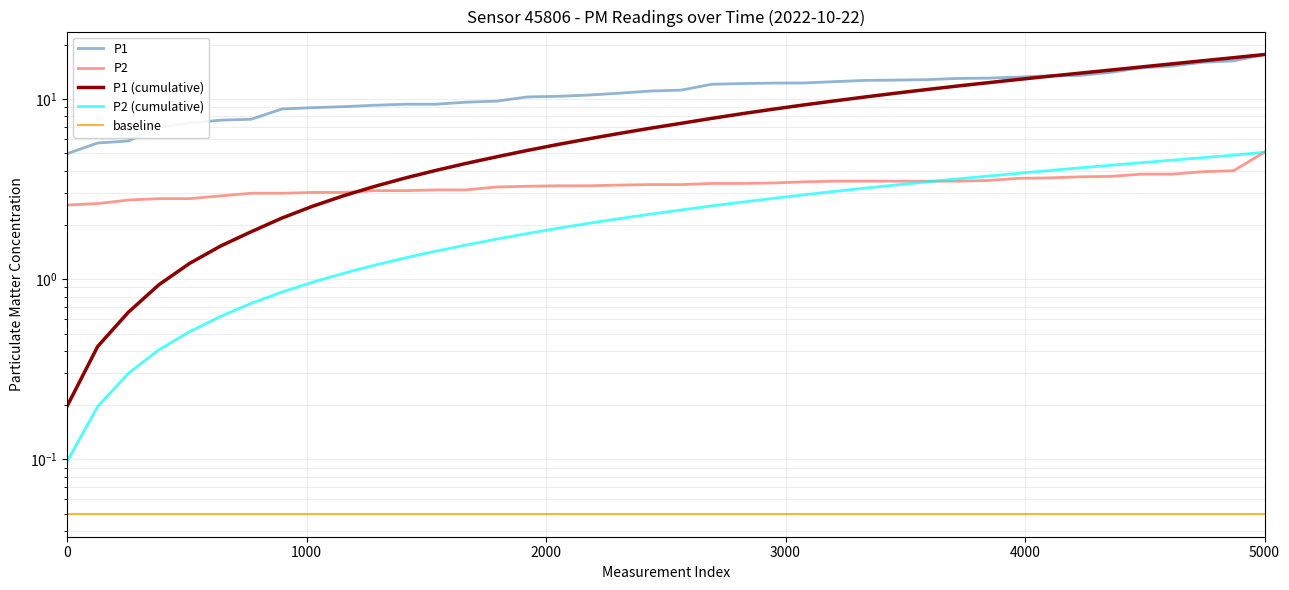

What is the maximum value for P1 (cumulative)?

17.6